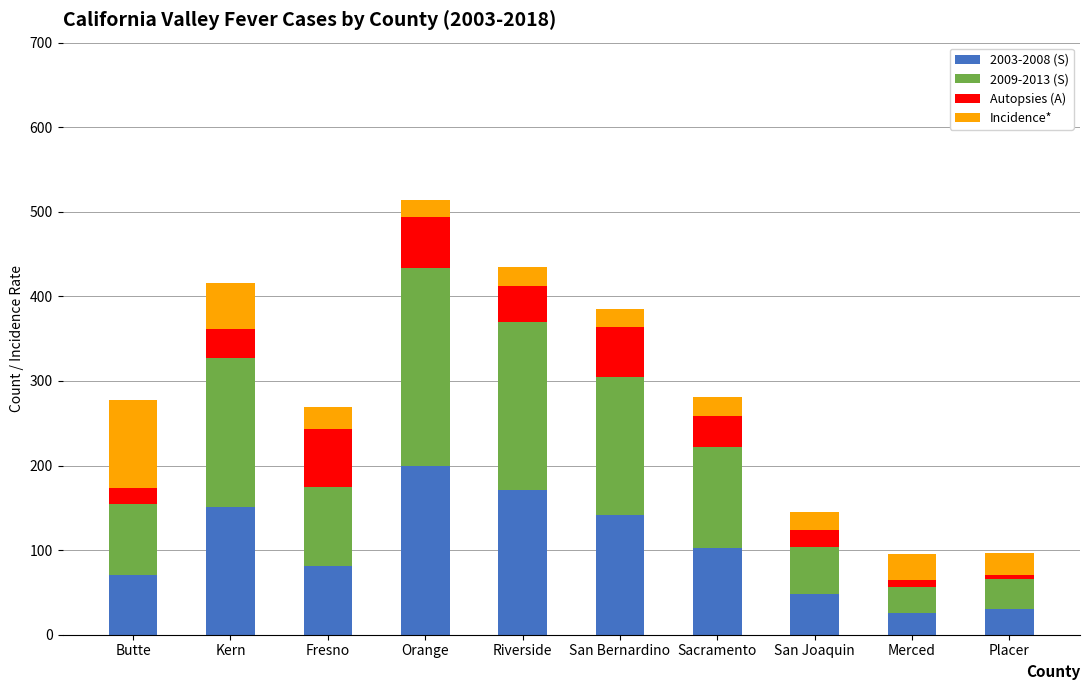

At which category is the sum across all series the highest?

Orange